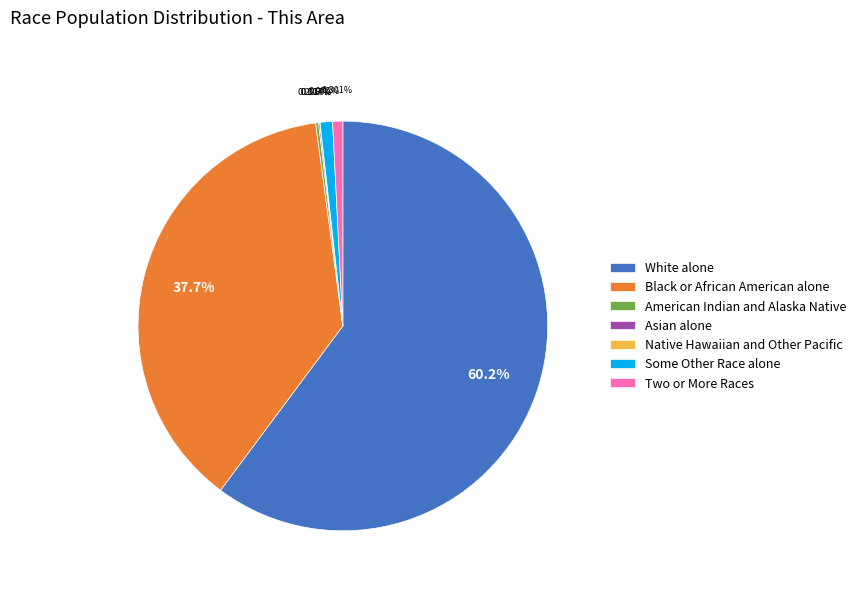

What is the total percentage of Two or More Races and Some Other Race alone?

1.8%